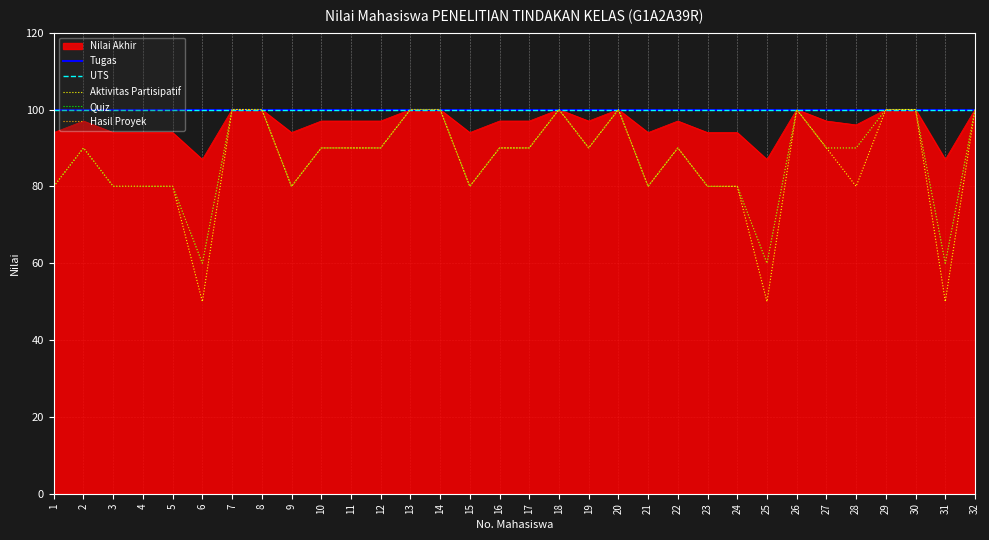

What is the value of the Quiz point at the 12th from the left?

90